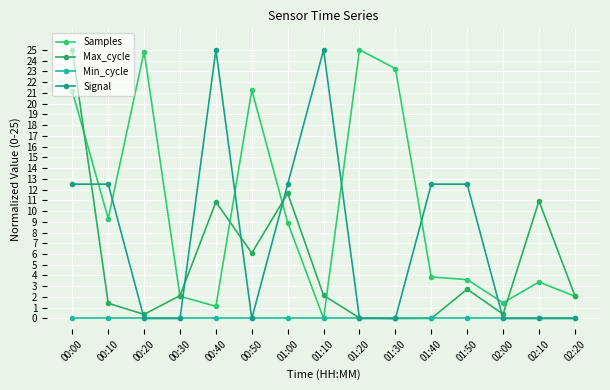

In Signal, how many points are lower than both neighbors (excluding endpoints)?

1